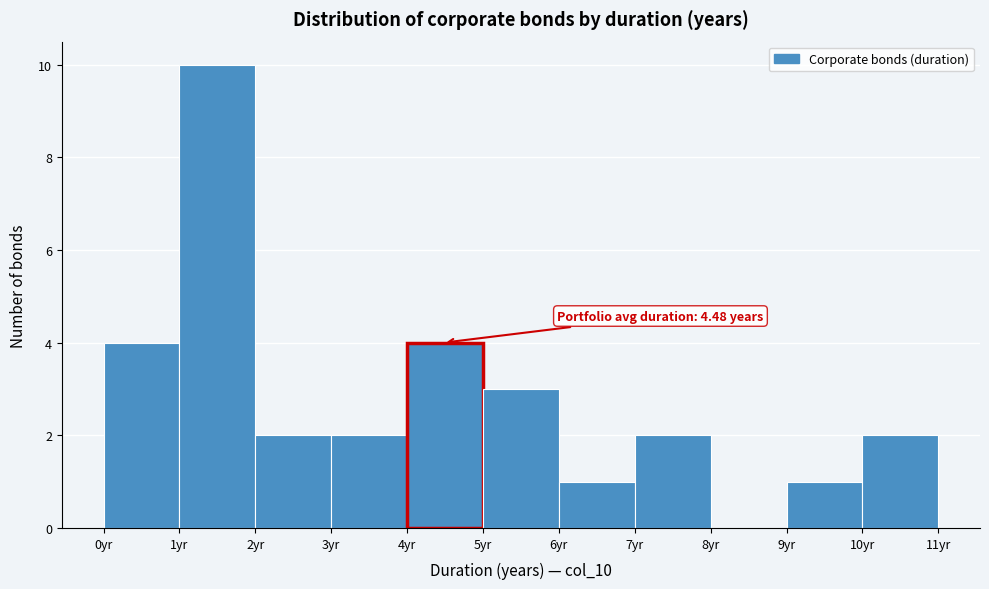

Which range on the x-axis has the tallest bar?

1 to 2